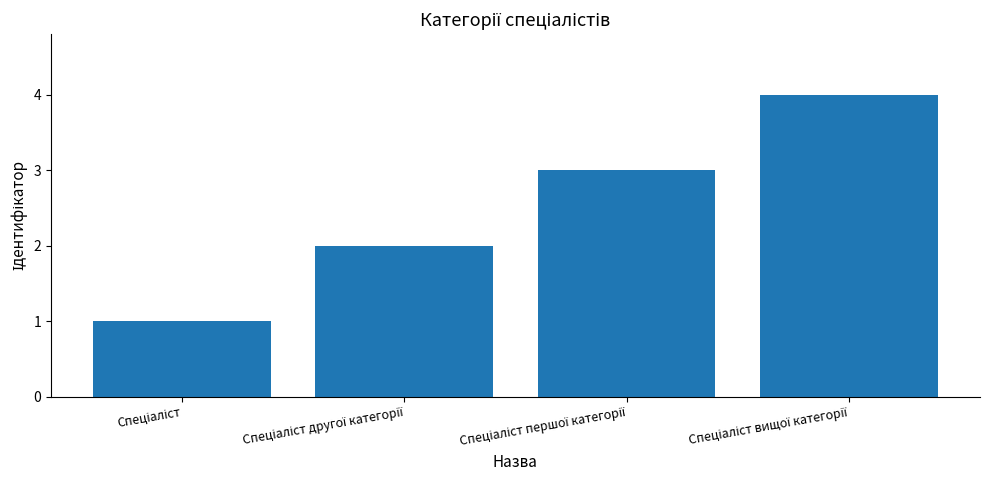

What is the maximum value shown in the chart?

4